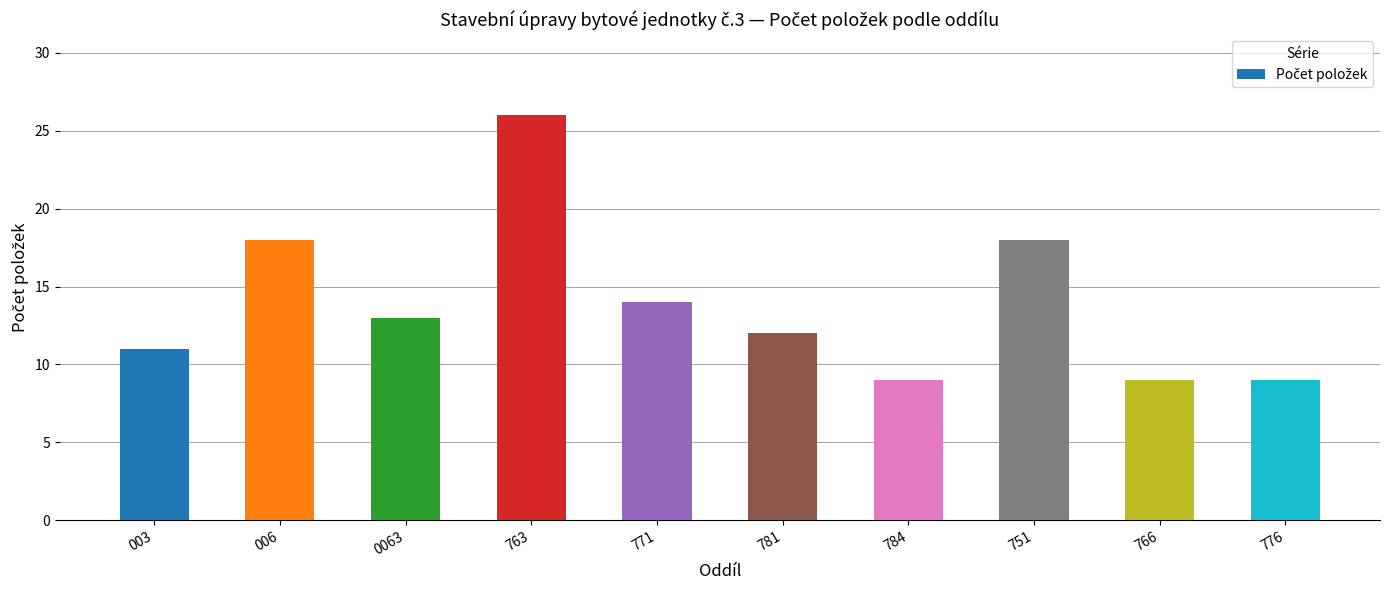

What is the sum of the values at 776 and 763?

35